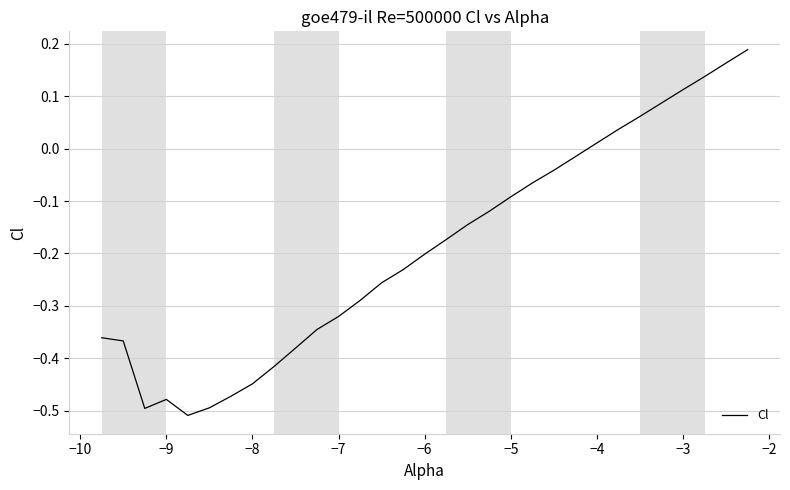

What is the sum of all values?

-6.0